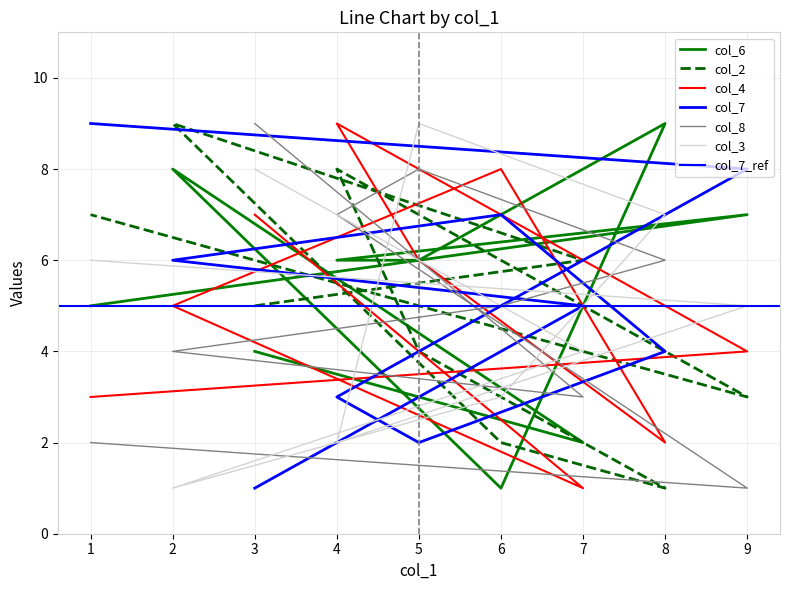

True or false: col_3 and col_8 cross at least once.

True